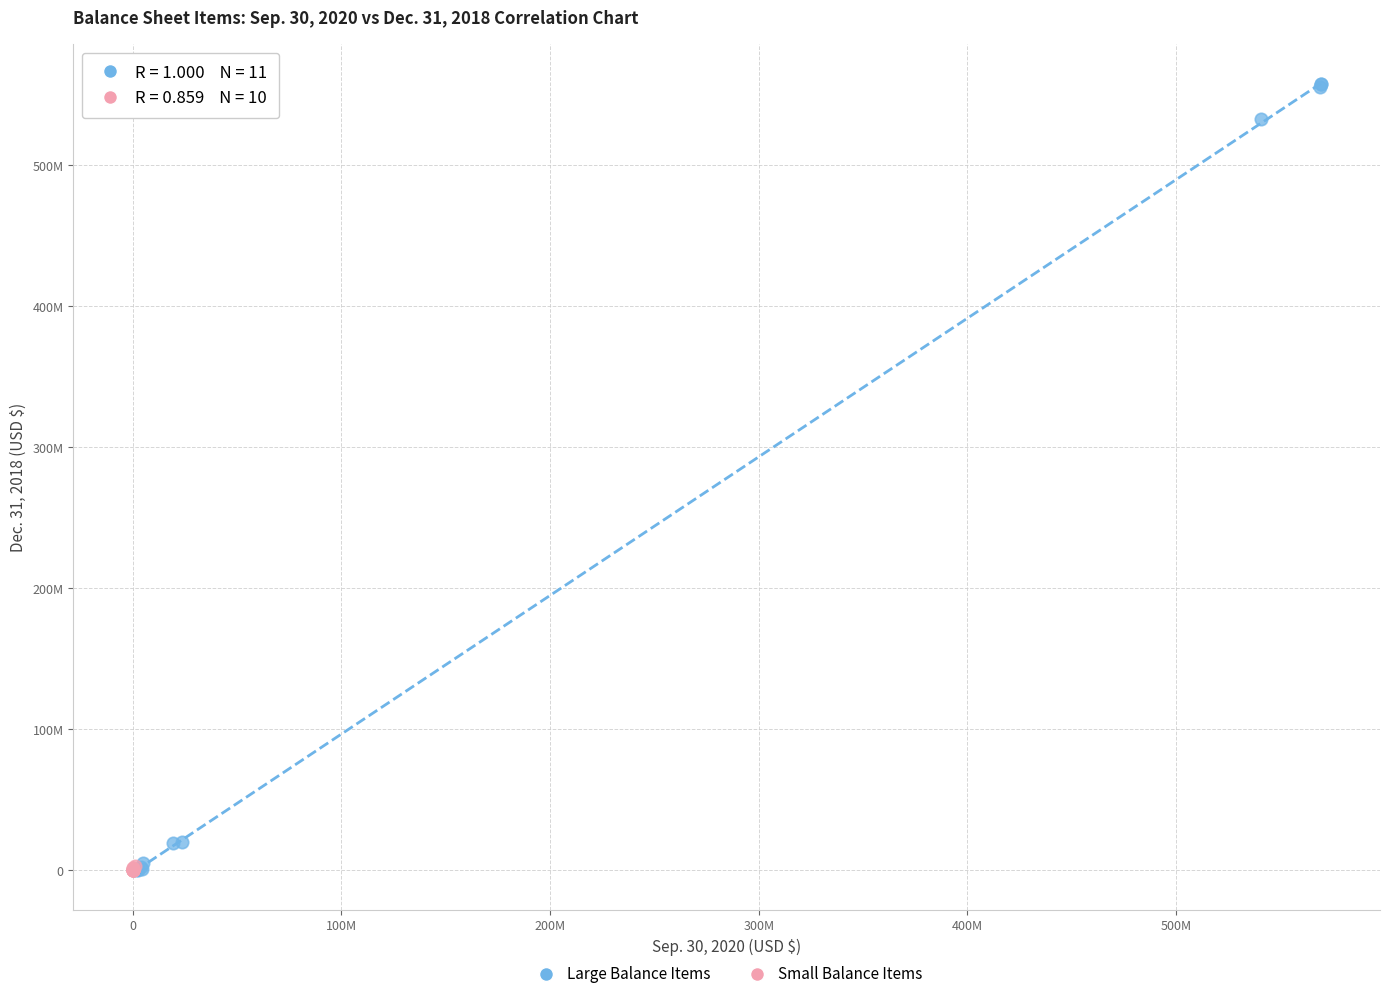

What are all the series names shown in the legend?

Large Balance Items, Small Balance Items